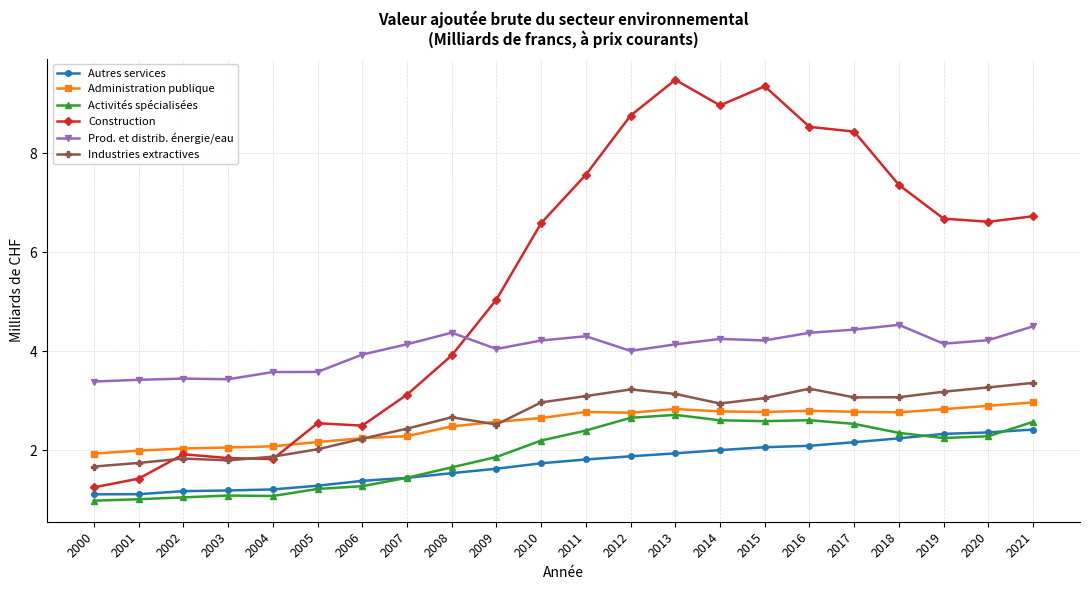

True or false: Autres services and Industries extractives cross at least once.

False